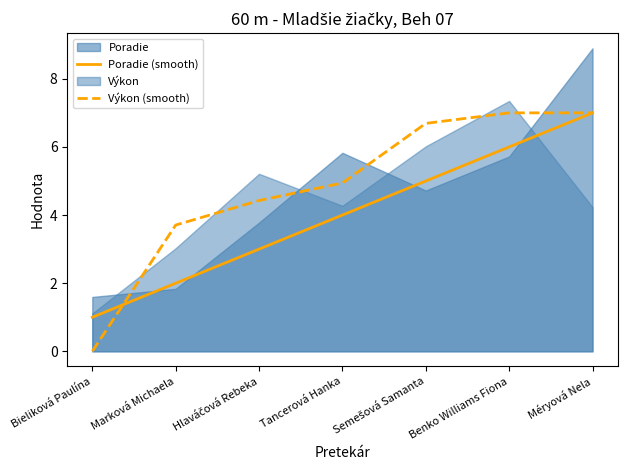

Read the Poradie (smooth) value at Méryová Nela.

7.0